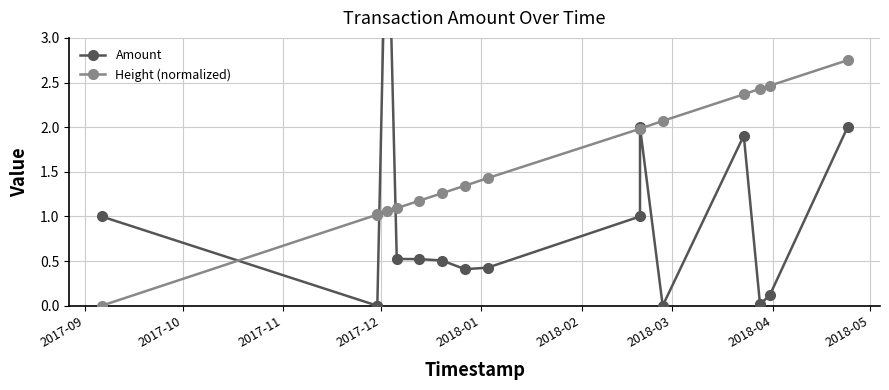

Rank the series at 2017-12 from lowest to highest value.

Height (normalized), Amount